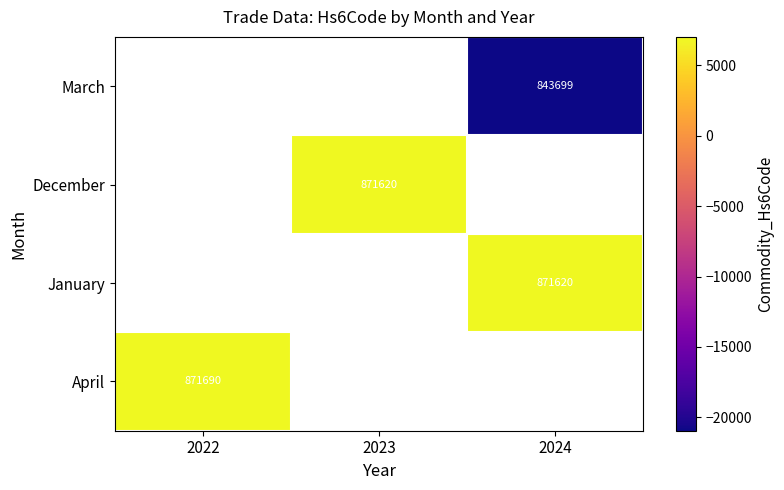

At which category does the chart reach its minimum across all series?

2024